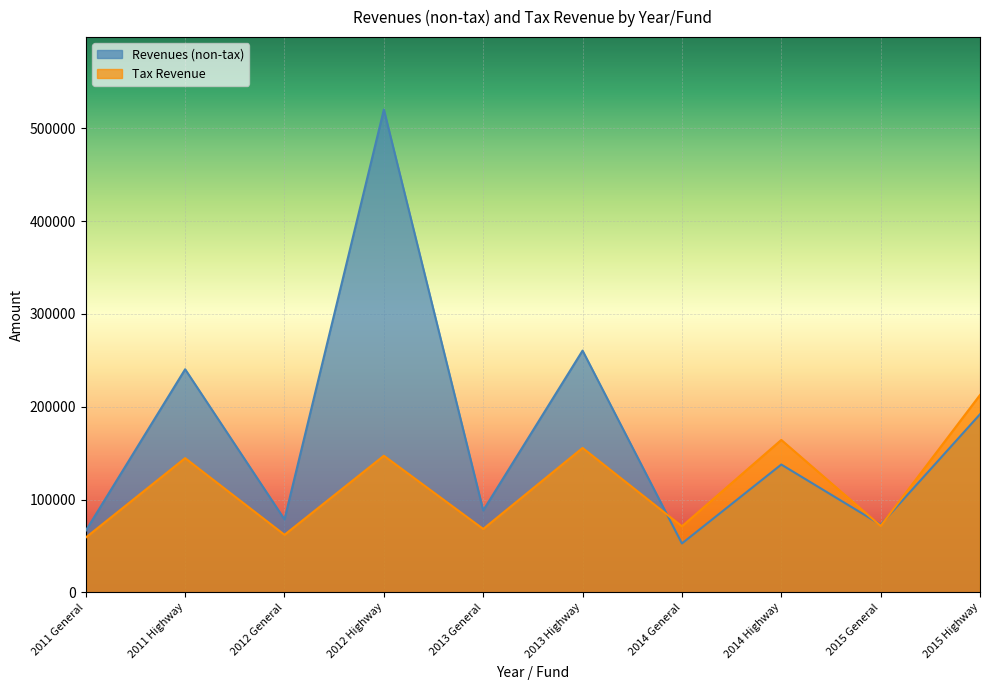

How many lines are shown in the chart?

2